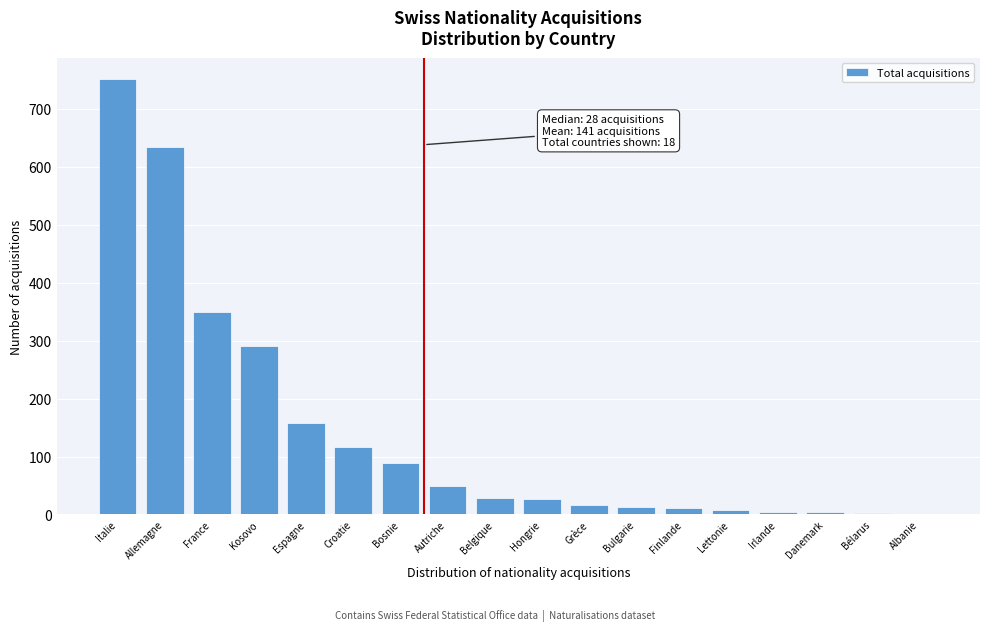

What is the sum of all values?

2555